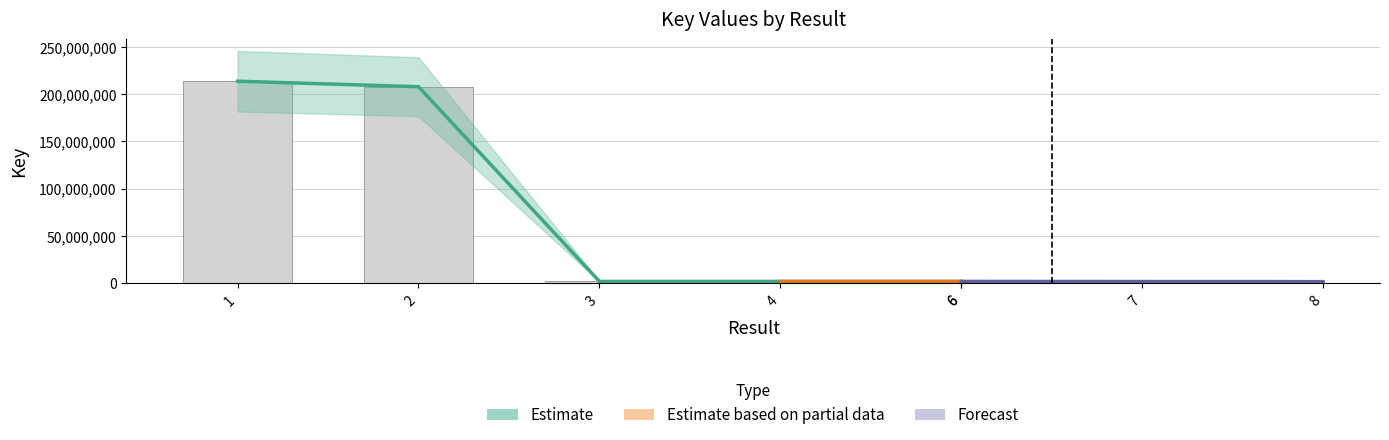

Does the chart contain stacked bars?

No